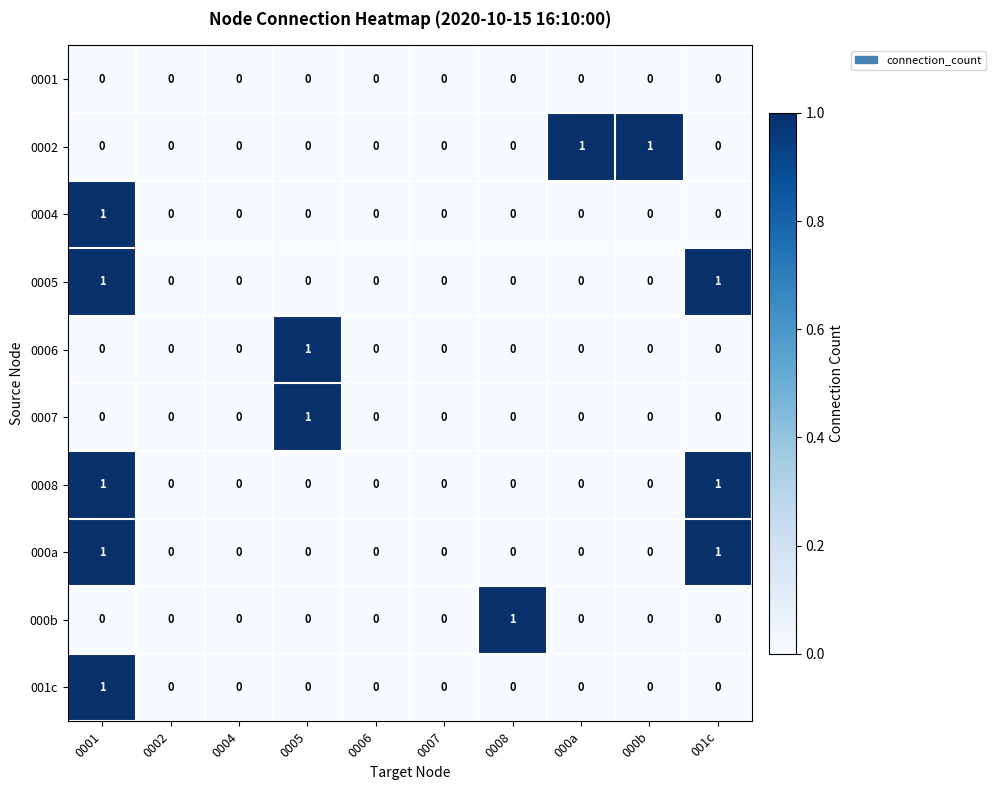

The value of 0001 at 0001 is 0. True or false?

True